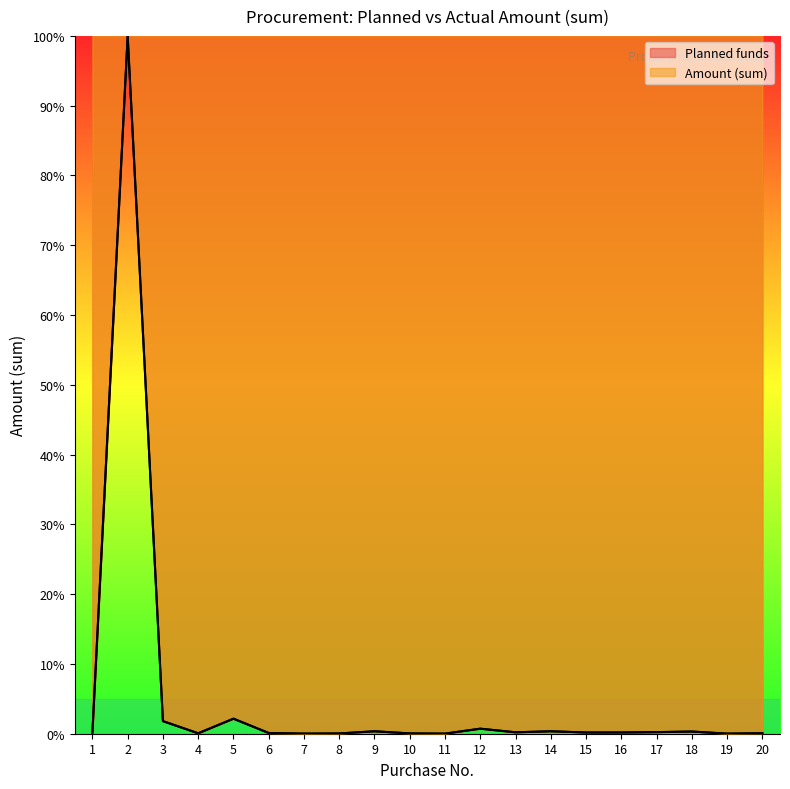

True or false: Planned funds and Amount (sum) cross at least once.

False